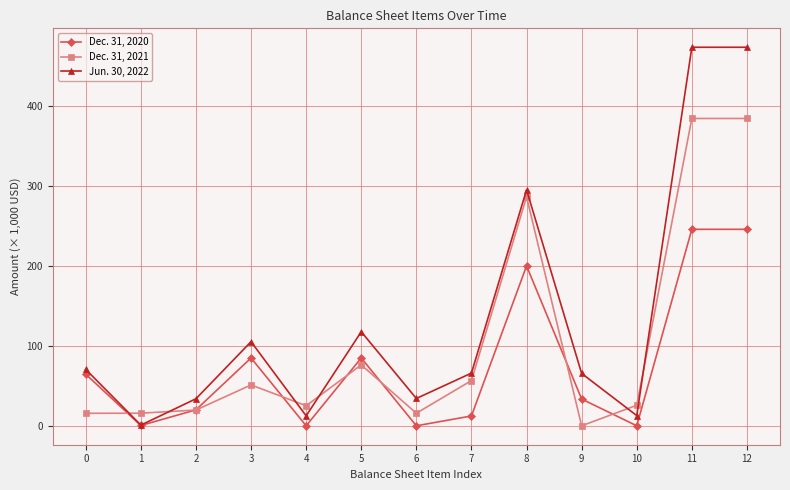

What are all the series names shown in the legend?

Dec. 31, 2020, Dec. 31, 2021, Jun. 30, 2022